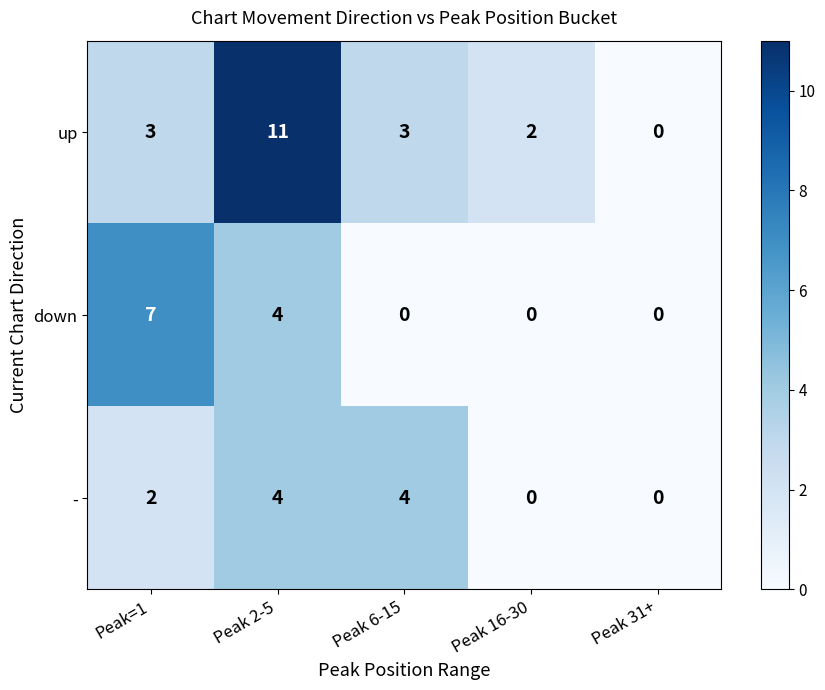

Reading left to right, transcribe all the data shown in this chart.

up: 3	11	3	2	0
down: 7	4	0	0	0
-: 2	4	4	0	0